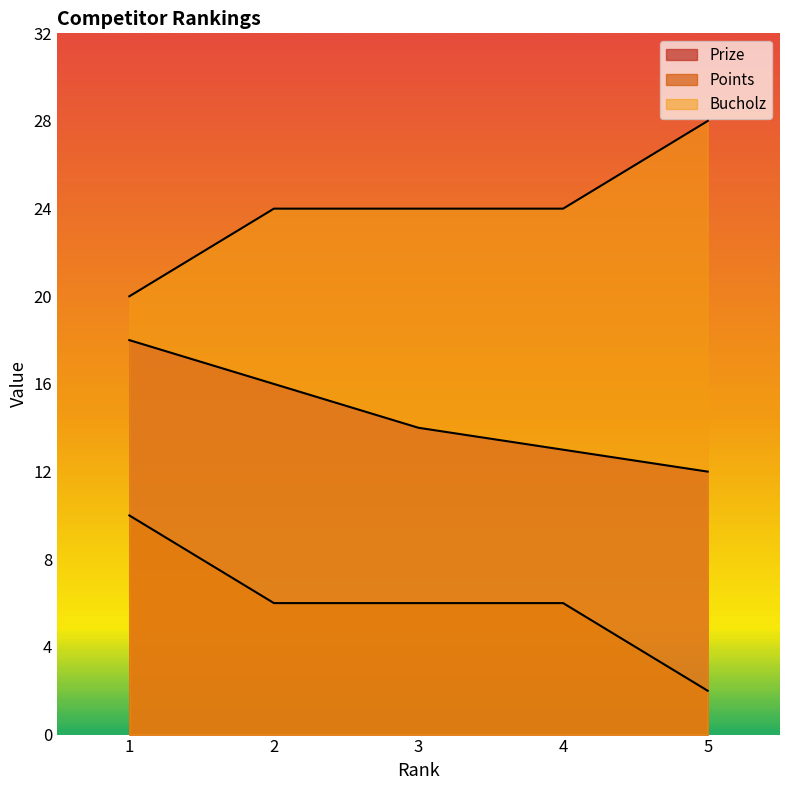

The value of Points at 5 is 4. True or false?

False